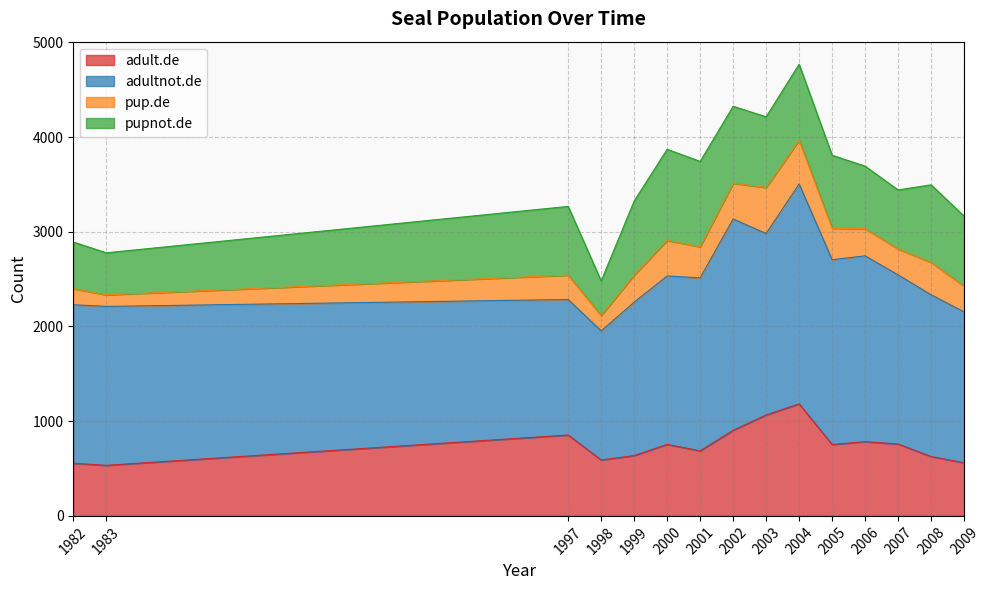

What is the total value across all series at 1983?

2778